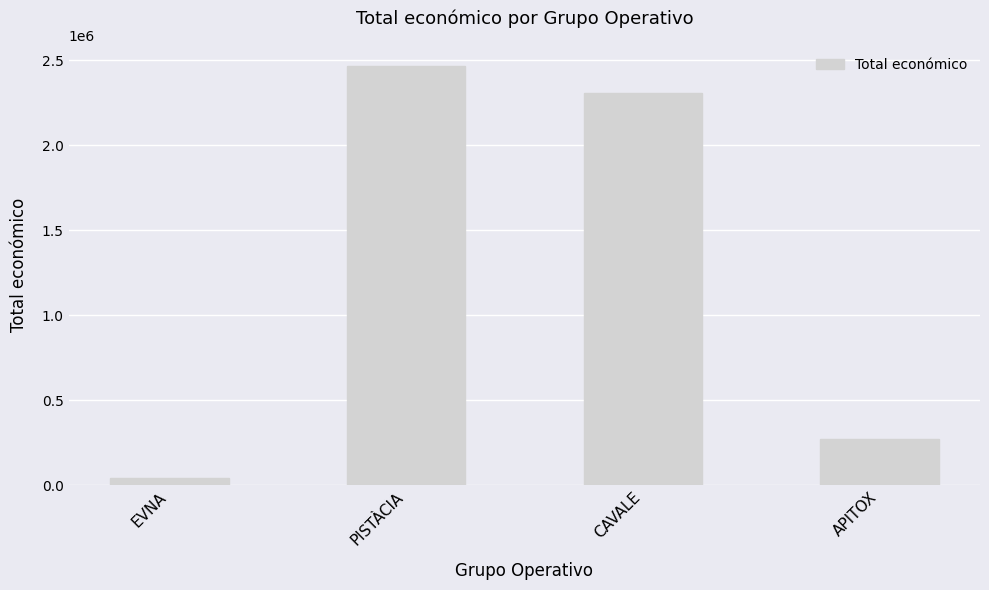

Are the bars horizontal?

No